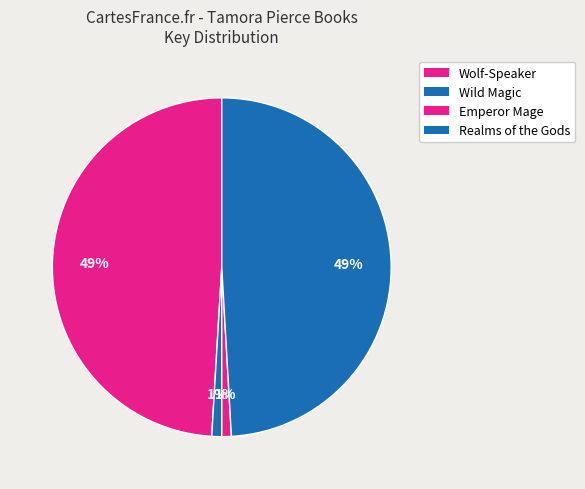

Is it true that Emperor Mage is 1% of the pie?

True